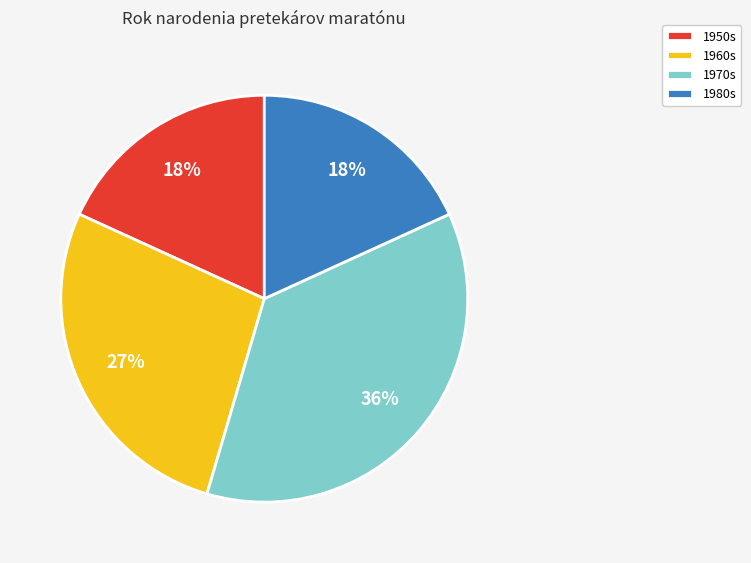

True or false: 1950s accounts for 30% of the total.

False